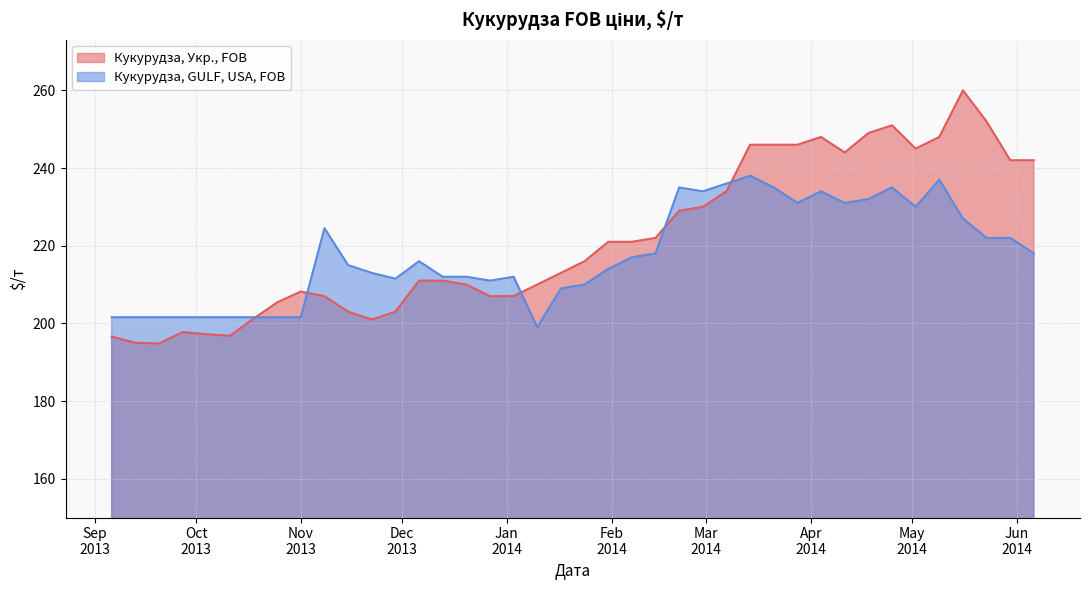

Is it true that Кукурудза, GULF, USA, FOB equals 262.3 at 2013-09-20?

False